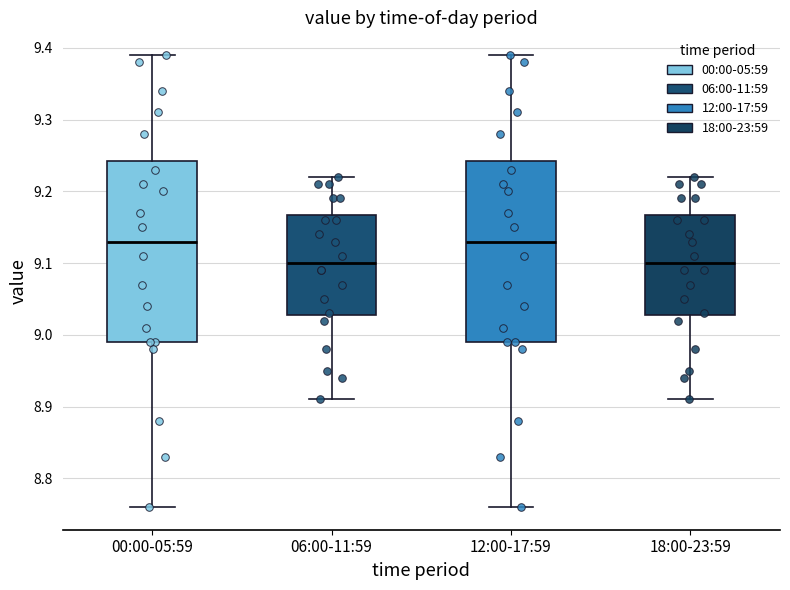

Reading left to right, read every box against the y-axis: the position of its median line, the range the box covers, and the ends of its whiskers. The values are not printed on the chart, so give them approximately, as read against the axis.

00:00-05:59: median 9.13, box 8.99 to 9.24, whiskers 8.76 to 9.39
06:00-11:59: median 9.10, box 9.03 to 9.17, whiskers 8.91 to 9.22
12:00-17:59: median 9.13, box 8.99 to 9.24, whiskers 8.76 to 9.39
18:00-23:59: median 9.10, box 9.03 to 9.17, whiskers 8.91 to 9.22